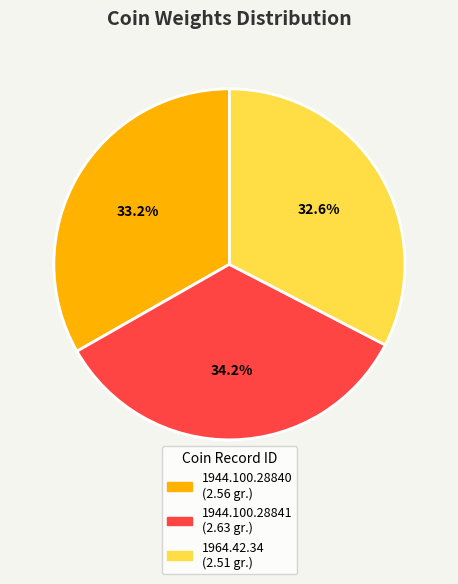

What is the ratio of the value at 1944.100.28840 to the value at 1964.42.34?

1.0